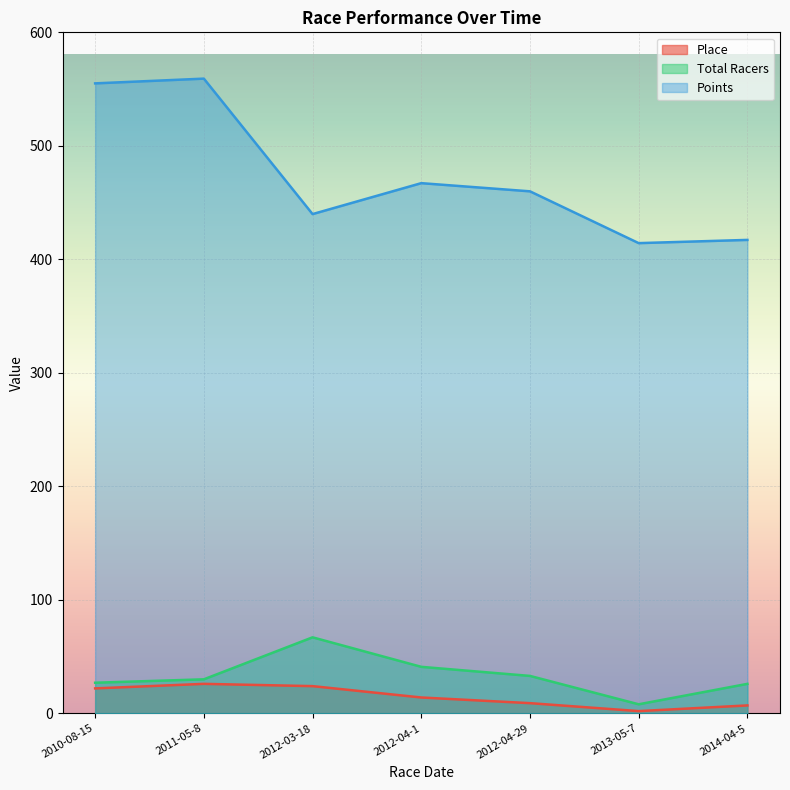

At 2012-04-1, list the series in order from smallest to largest.

Place, Total Racers, Points